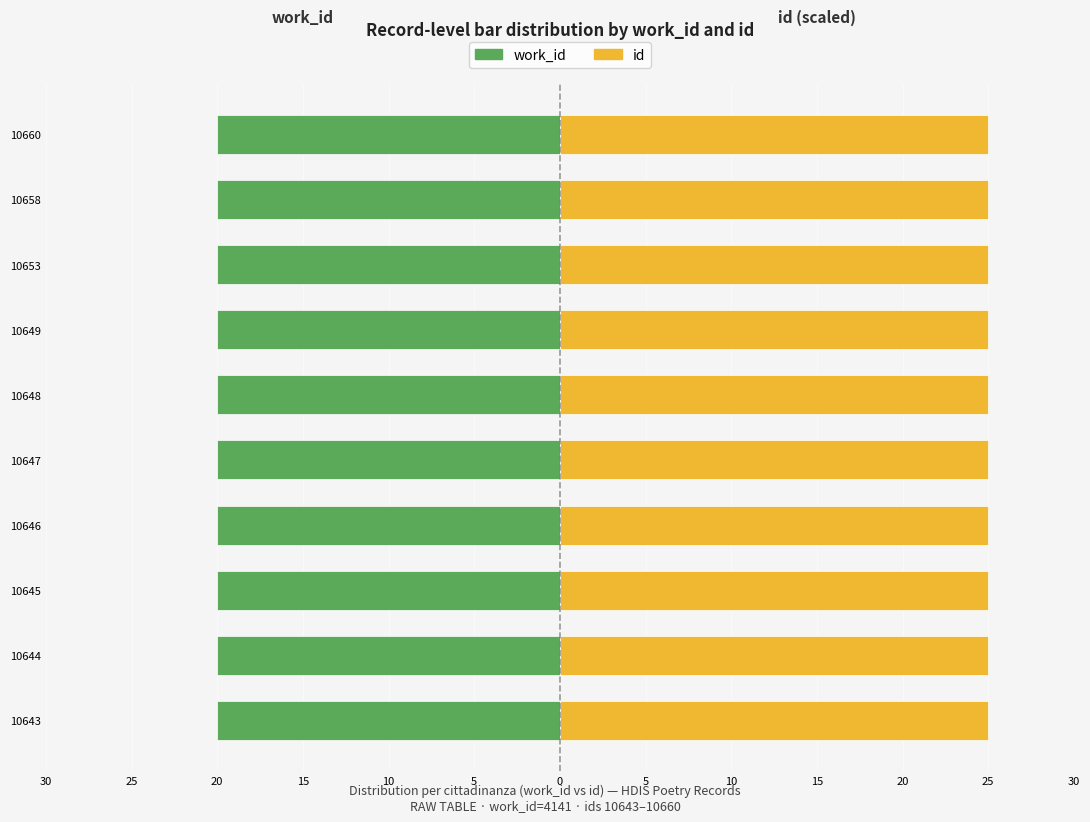

What is the value of the id bar at the 1st from the left?

25.0